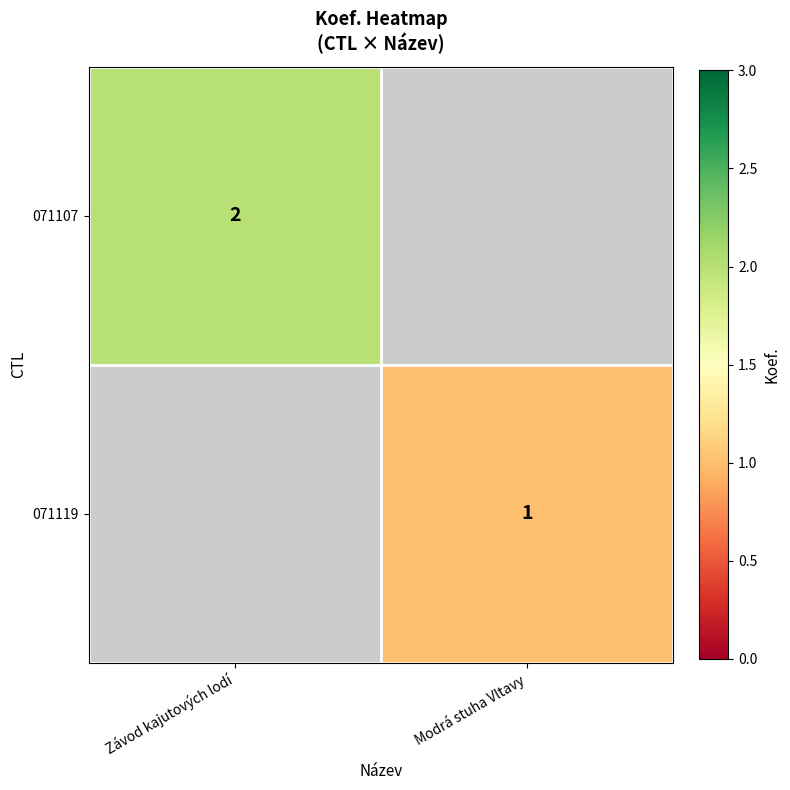

The value of 071107 at Závod kajutových lodí is 2. True or false?

True